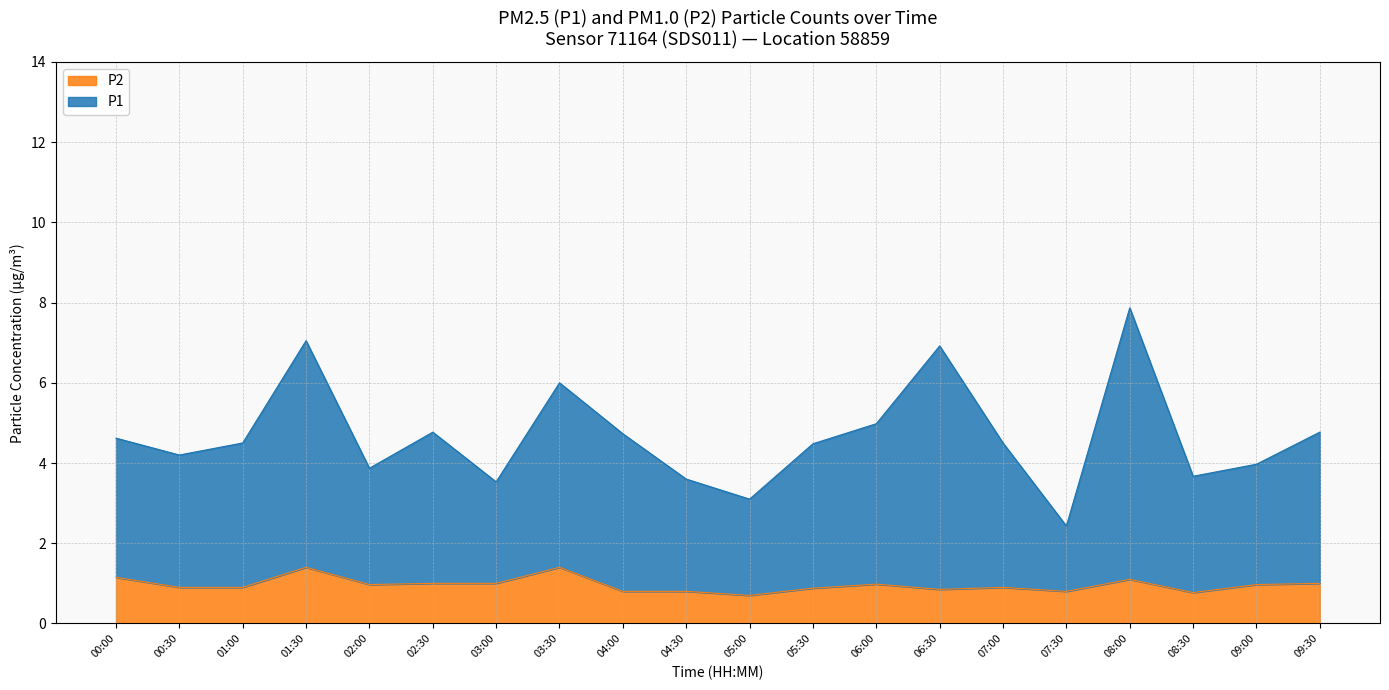

Which has a higher value, 07:30 or 05:00?

05:00